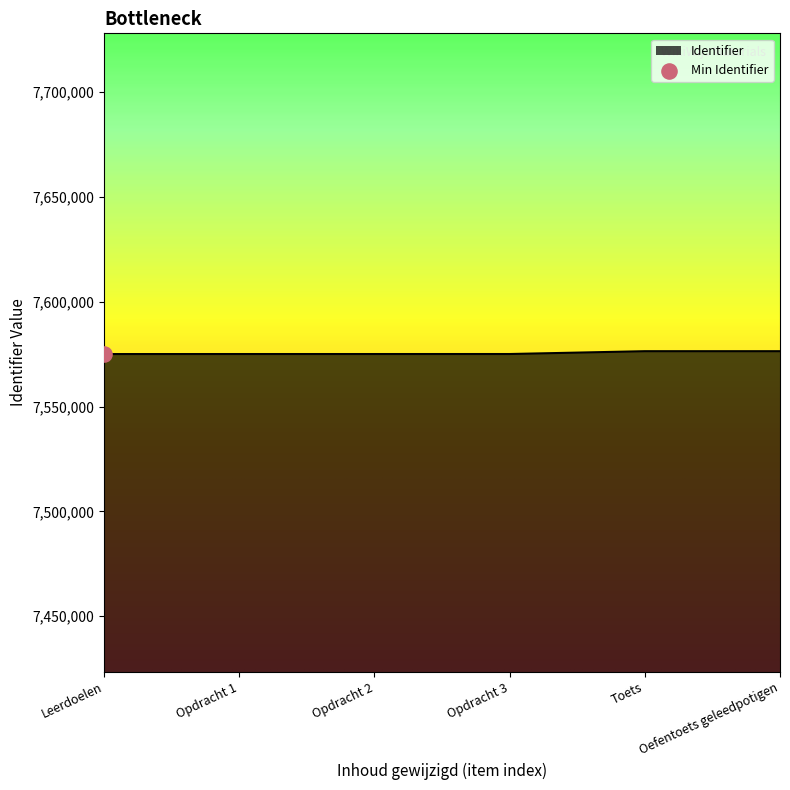

Approximately how many times larger is the value at Opdracht 1 compared to Opdracht 3?

1.0